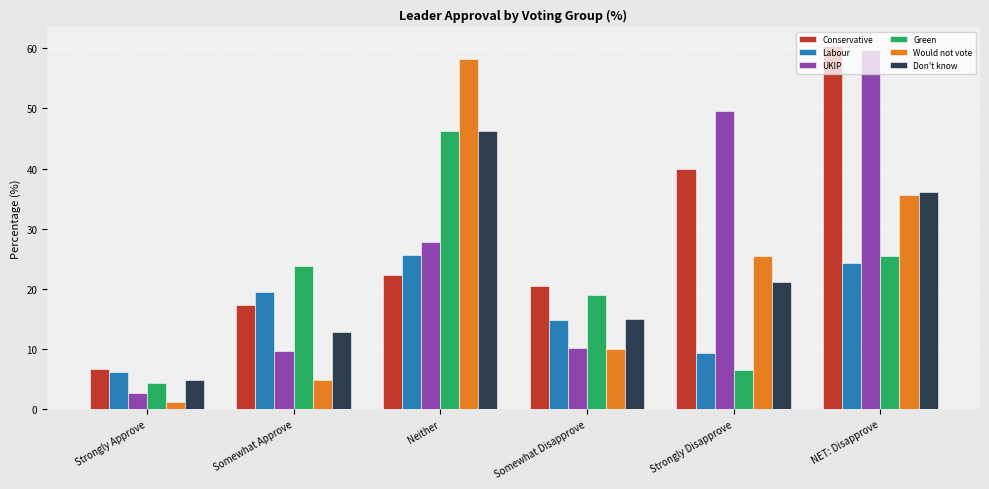

What are all the series names shown in the legend?

Conservative, Labour, UKIP, Green, Would not vote, Don't know